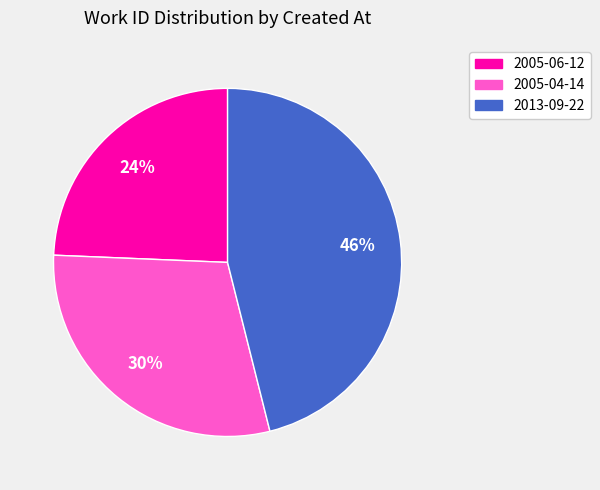

To the nearest percent, what is the combined percentage of 2005-06-12 and 2013-09-22?

70%